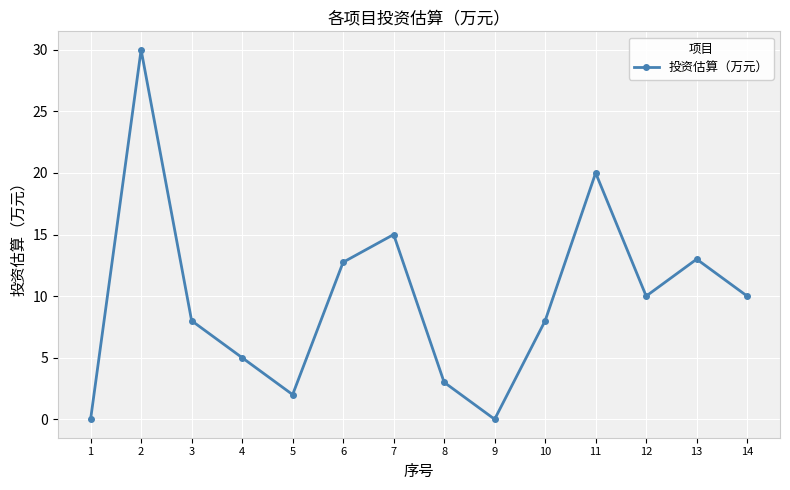

Count the number of data series in this chart.

1